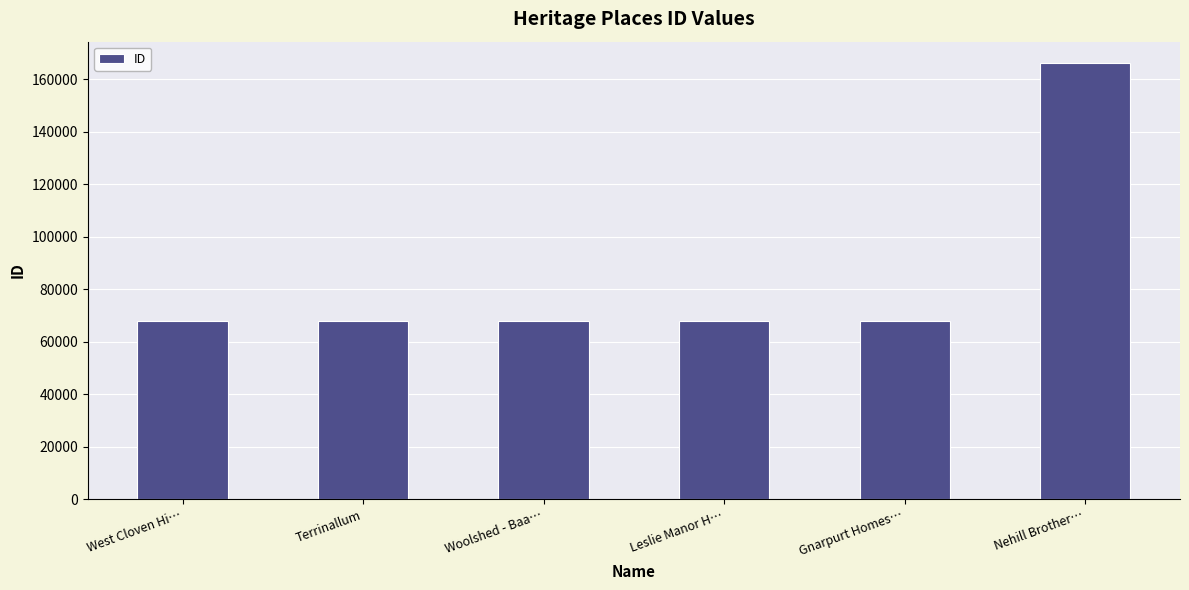

Read the value at West Cloven Hi….

67784